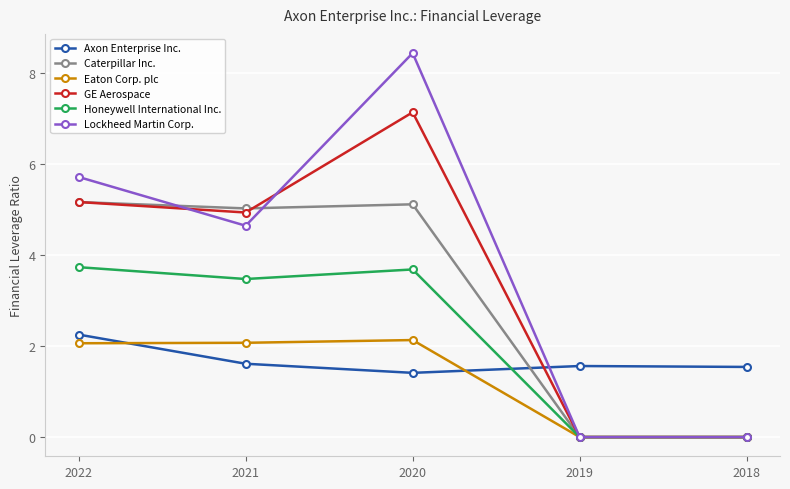

True or false: Lockheed Martin Corp. has a value of 8.8 at 2022.

False